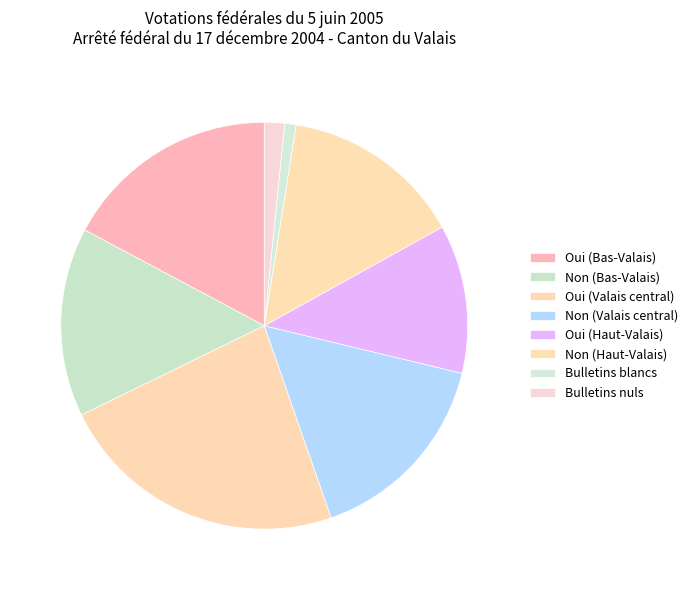

How many slices are in this pie chart?

8